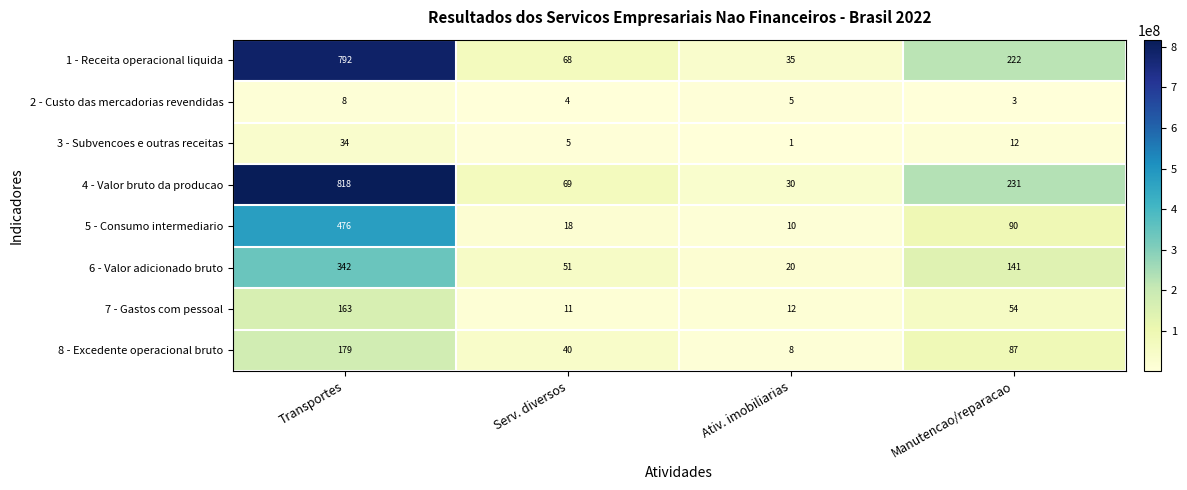

The value of 7 - Gastos com pessoal at Serv. diversos is 11. True or false?

True